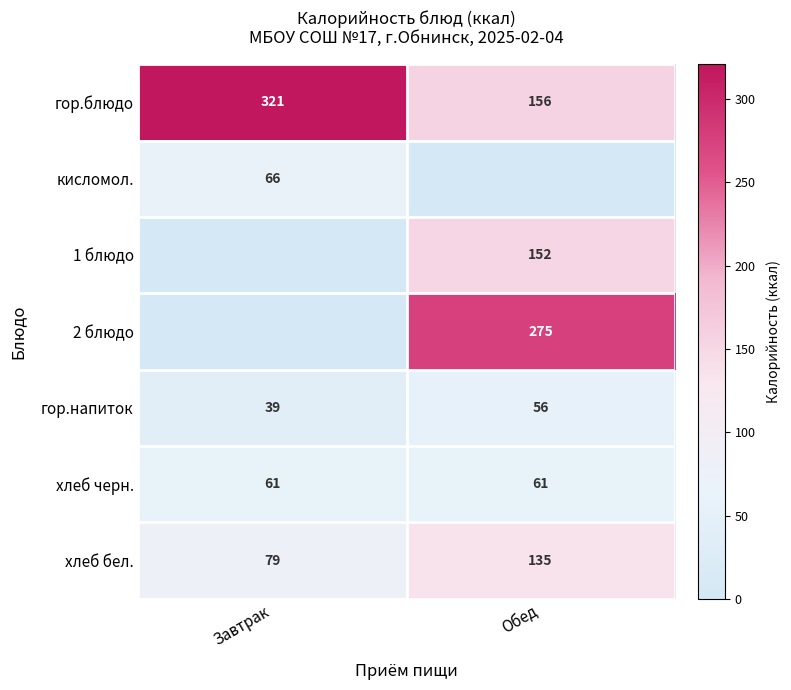

The 1 блюдо series shows 152 at Обед. True or false?

True